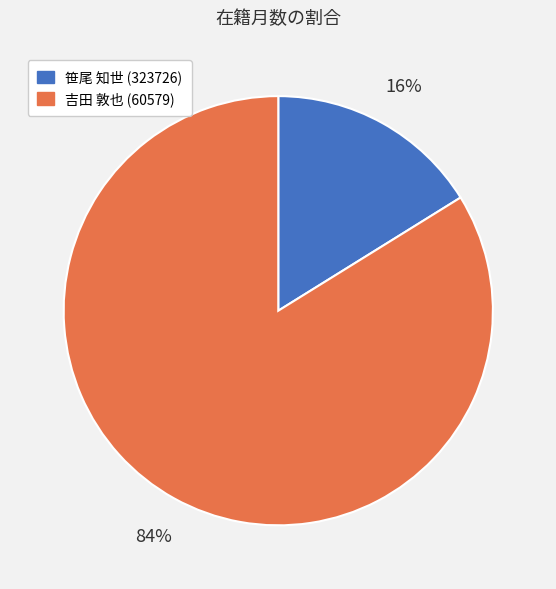

To the nearest percent, what is the average slice percentage?

50%